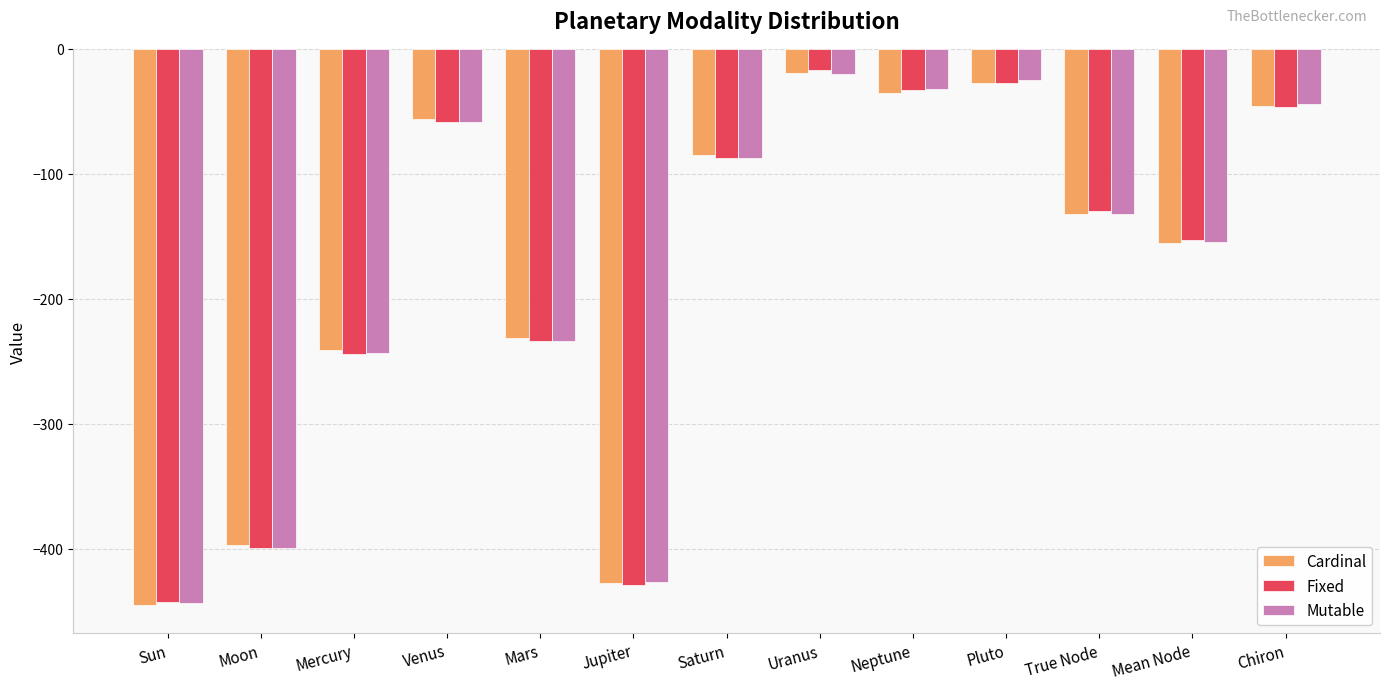

Which series has the largest range (max minus min)?

Cardinal